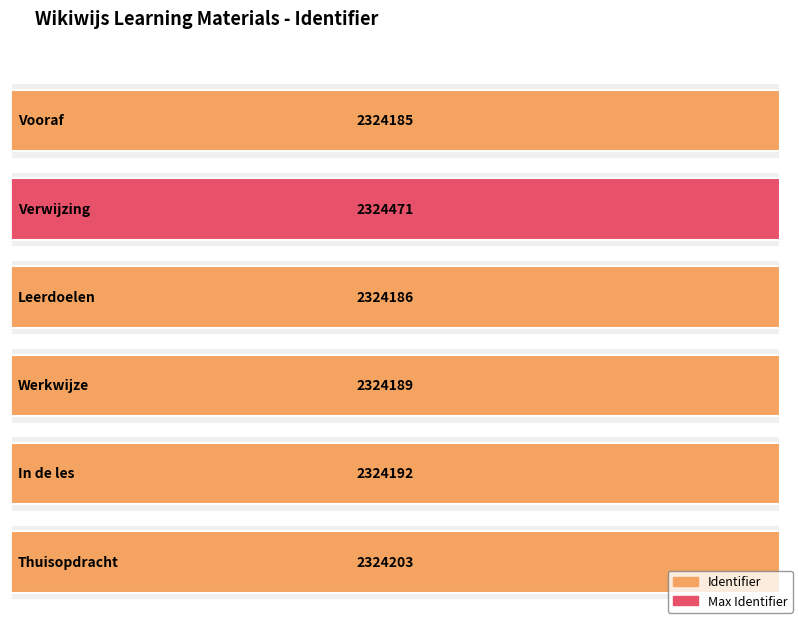

What is the minimum value shown in the chart?

2324185